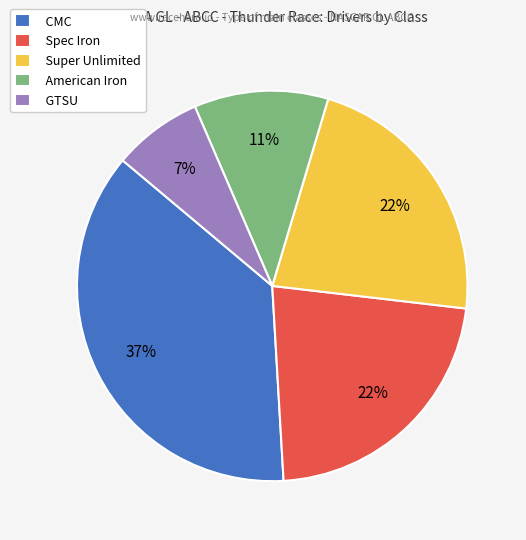

Is the sum of GTSU and Super Unlimited greater than half?

No